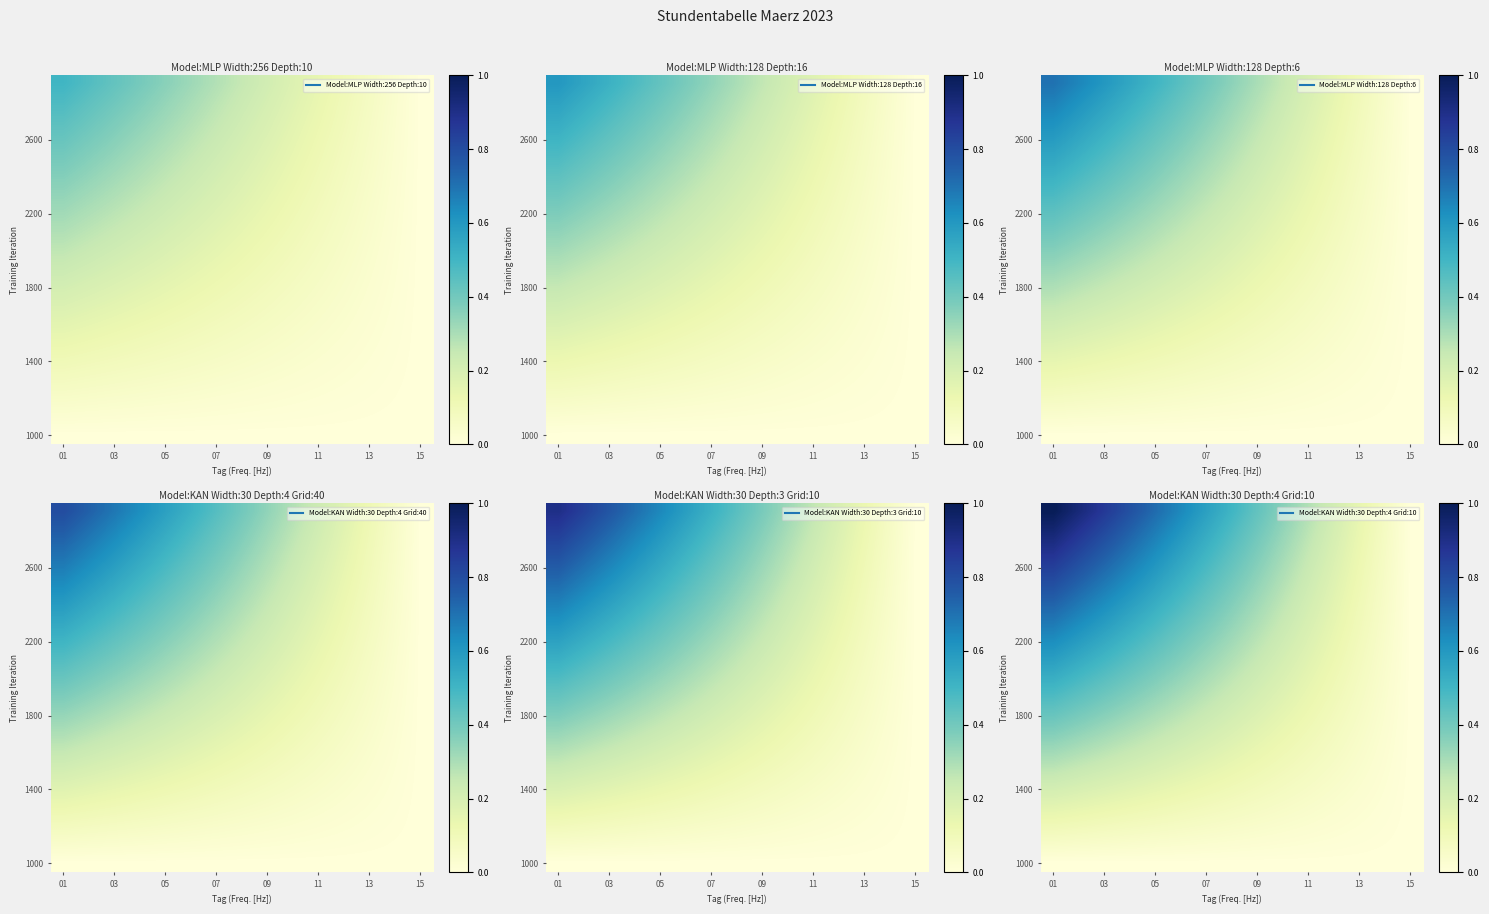

Count the number of categories in the chart.

15